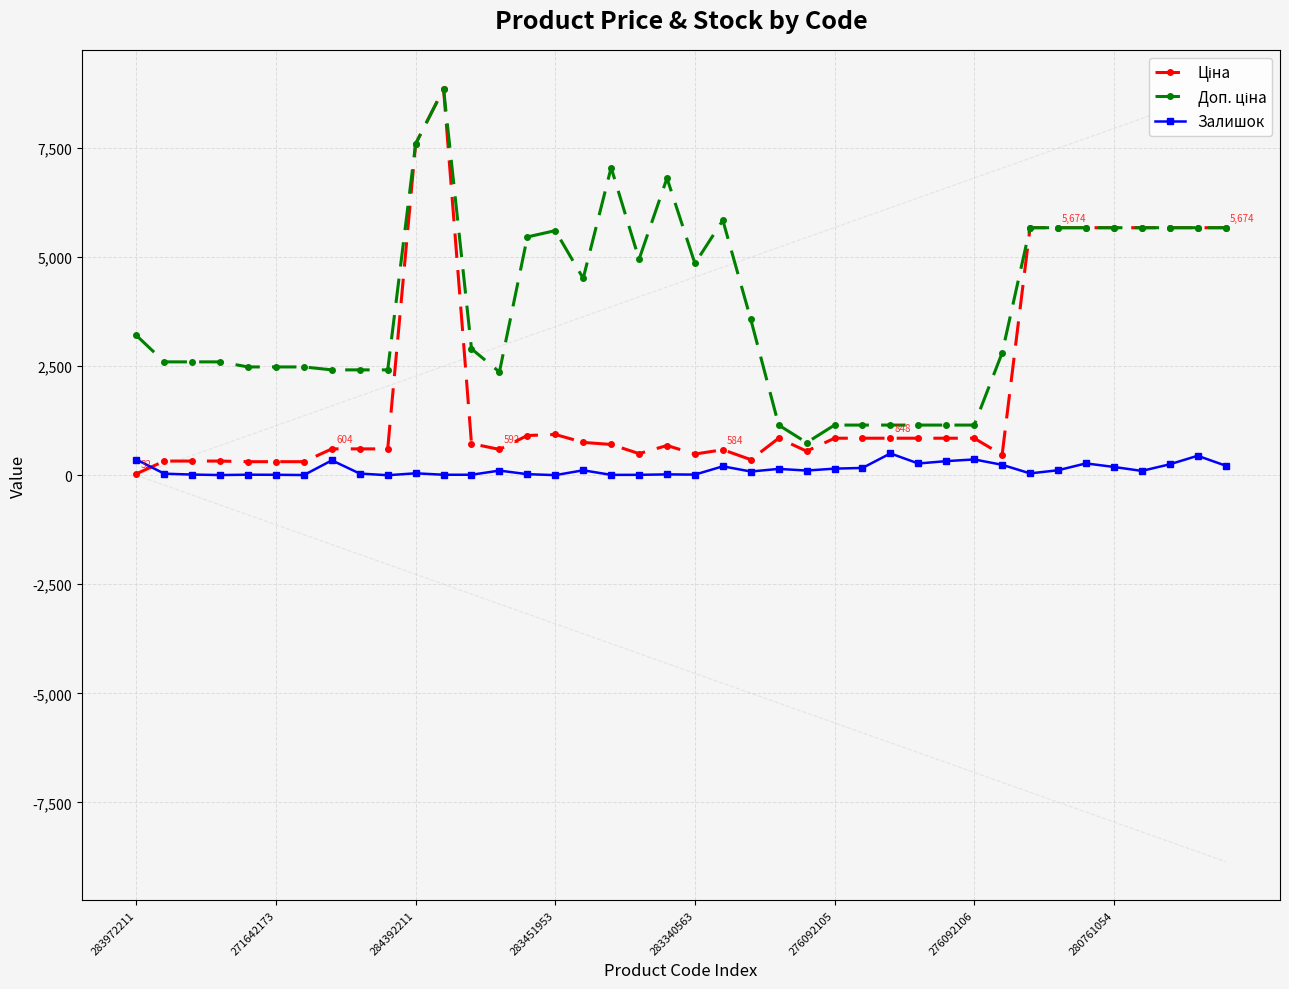

How many data points does each series have?

40